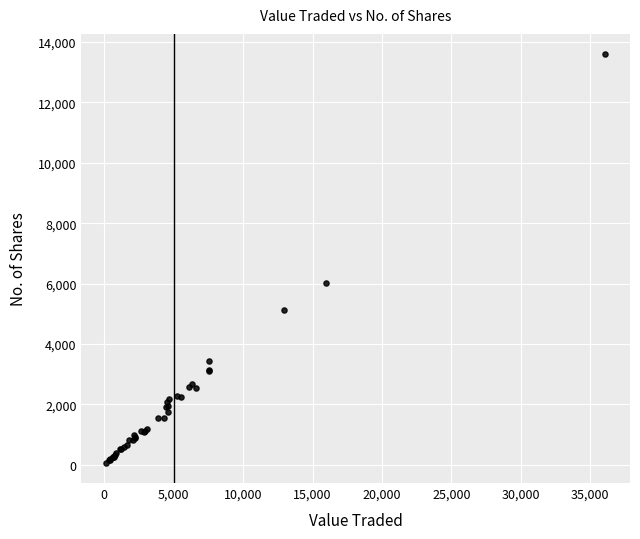

What Y value in the scatter plot is closest to 6832?

6005